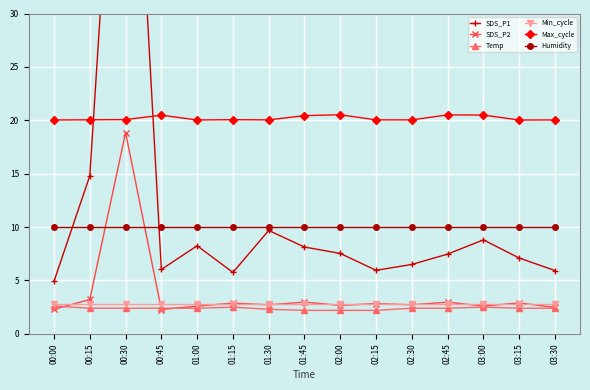

At which category is the sum across all series the highest?

00:30